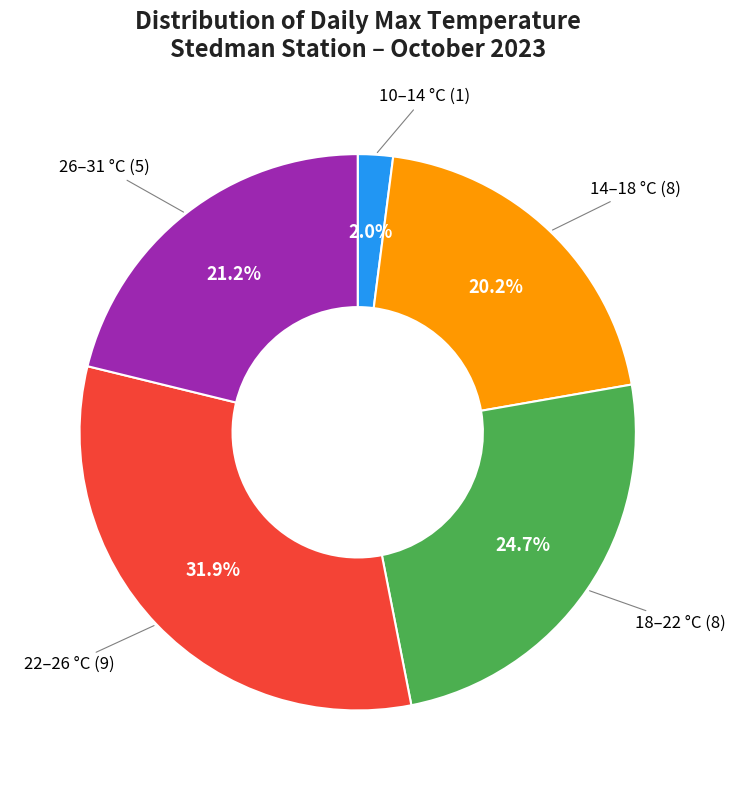

Is there any slice that represents more than half of the pie?

No